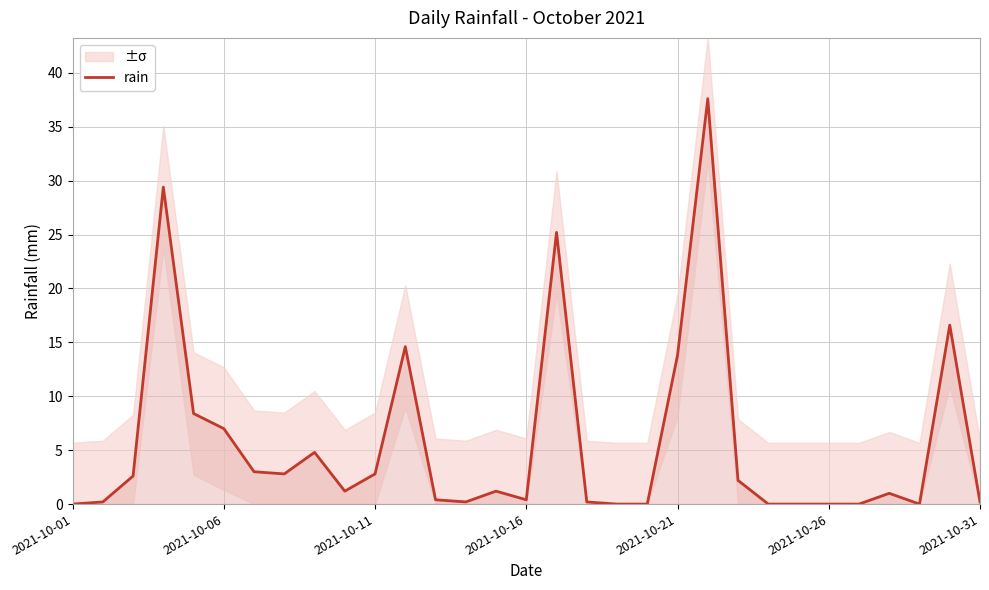

Where is the first local minimum?

7